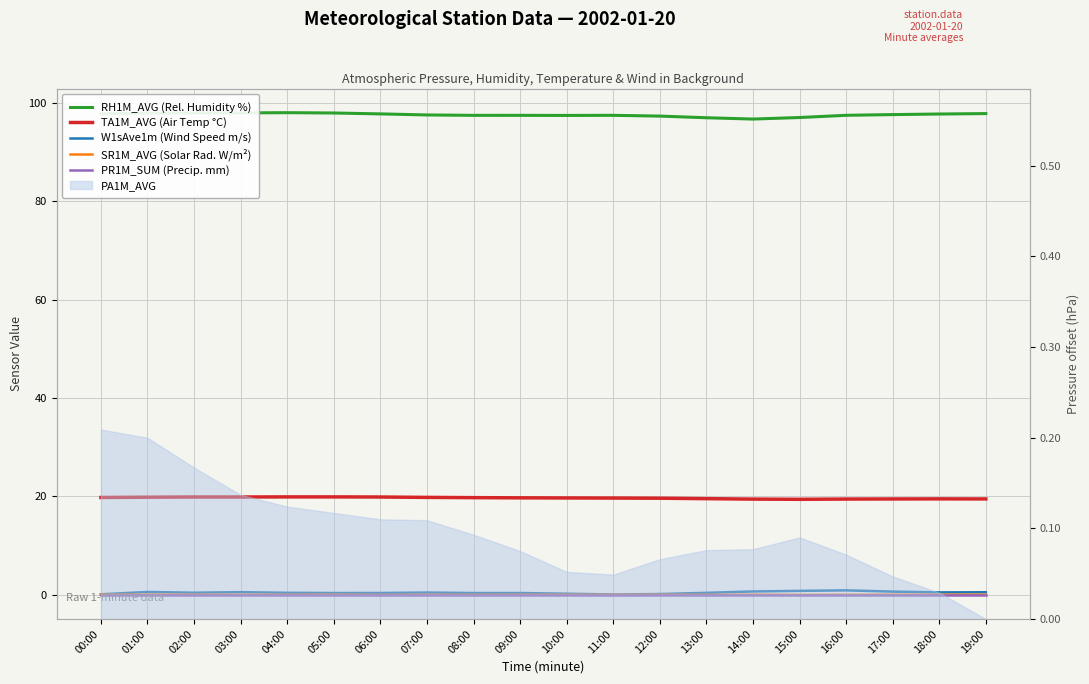

True or false: TA1M_AVG (Air Temp °C) has a value of 19.6 at 12:00.

True